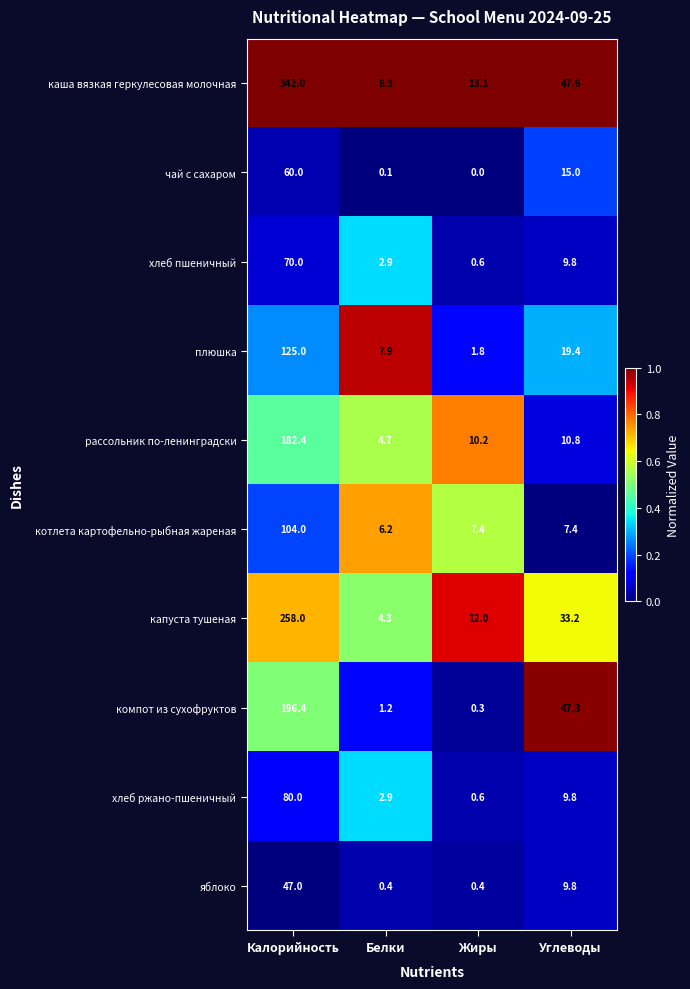

Rank the series by their maximum value, from highest to lowest.

каша вязкая геркулесовая молочная, капуста тушеная, компот из сухофруктов, рассольник по-ленинградски, плюшка, котлета картофельно-рыбная жареная, хлеб ржано-пшеничный, хлеб пшеничный, чай с сахаром, яблоко